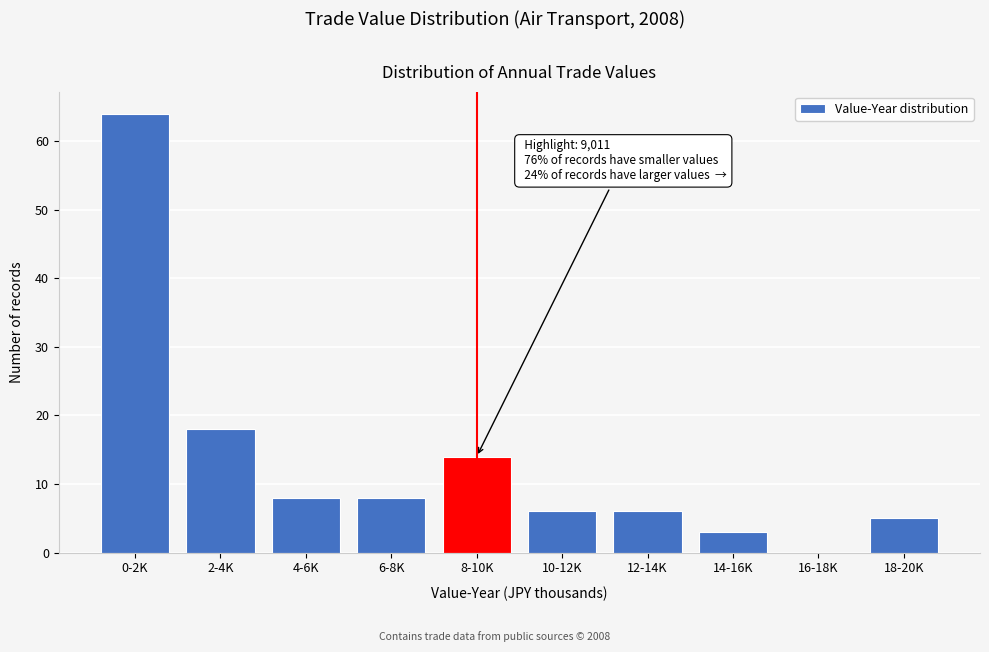

Reading left to right, transcribe all the data shown in this chart.

0-2K=64	2-4K=18	4-6K=8	6-8K=8	8-10K=14	10-12K=6	12-14K=6	14-16K=3	16-18K=0	18-20K=5